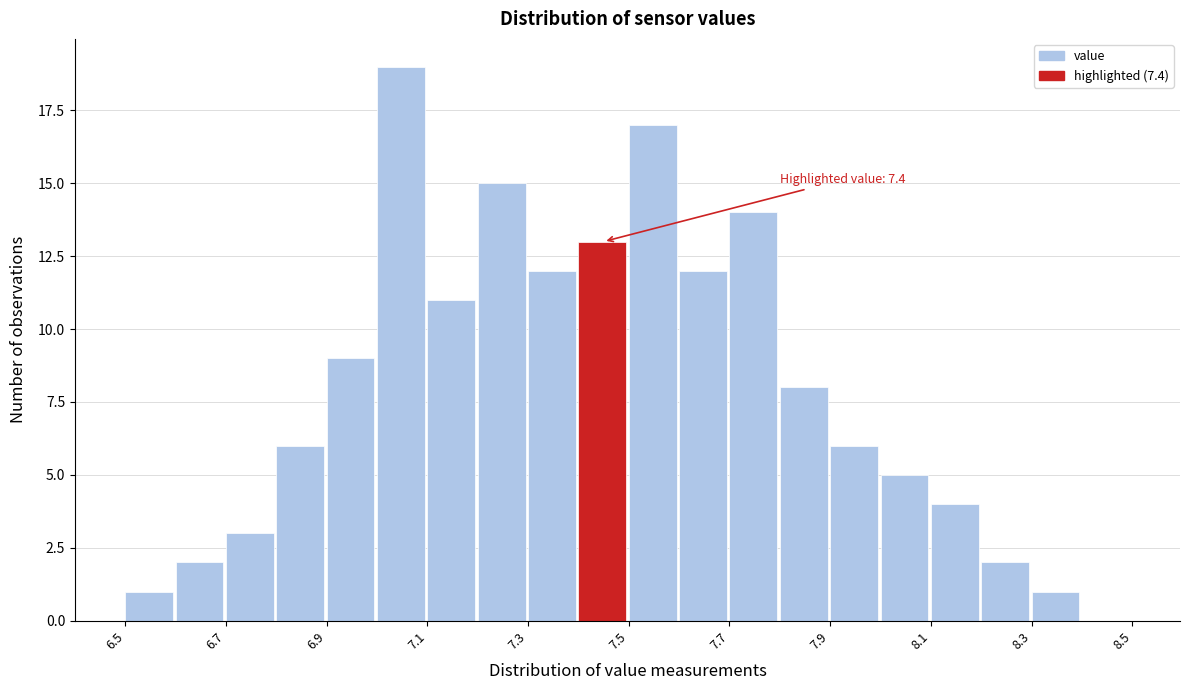

Over which range of the x-axis is the bar tallest?

7.0 to 7.1